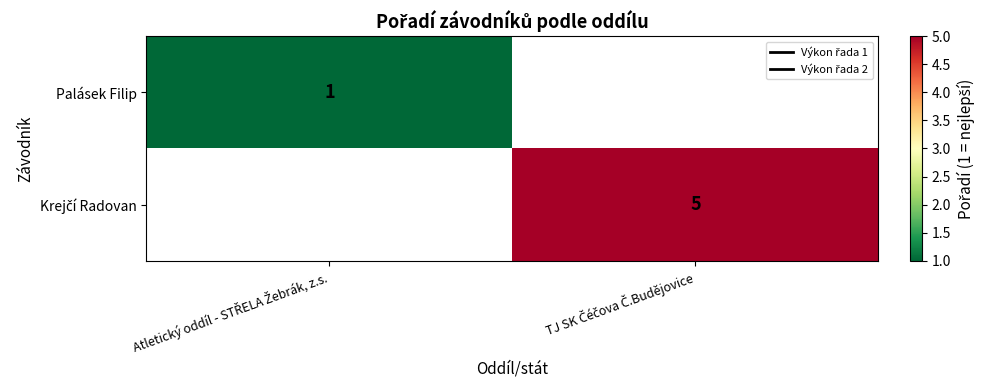

Count the number of categories in the chart.

2